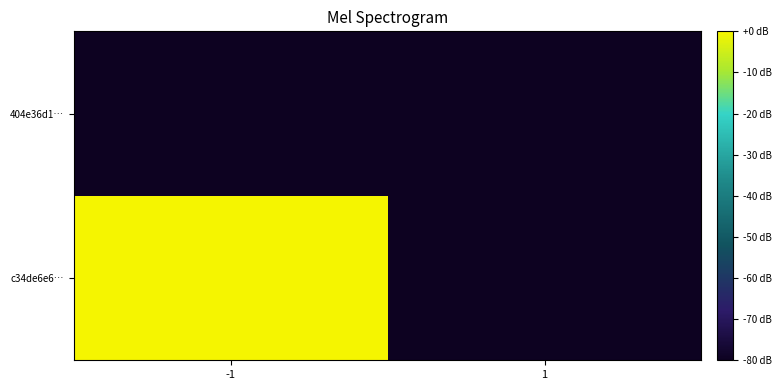

Rank the series by their average value, from lowest to highest.

404e36d1…, c34de6e6…